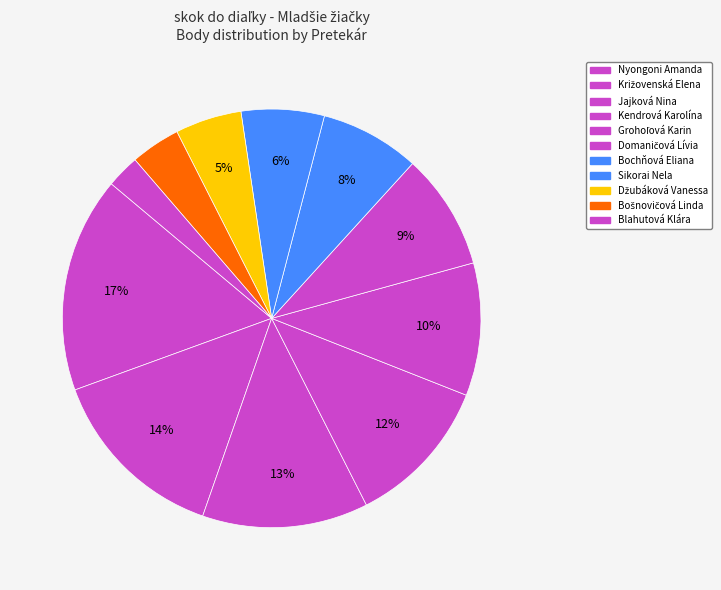

Rank the categories by value from lowest to highest.

Blahutová Klára, Bošnovičová Linda, Džubáková Vanessa, Sikorai Nela, Bochňová Eliana, Domaničová Lívia, Grohoľová Karin, Kendrová Karolína, Jajková Nina, Križovenská Elena, Nyongoni Amanda